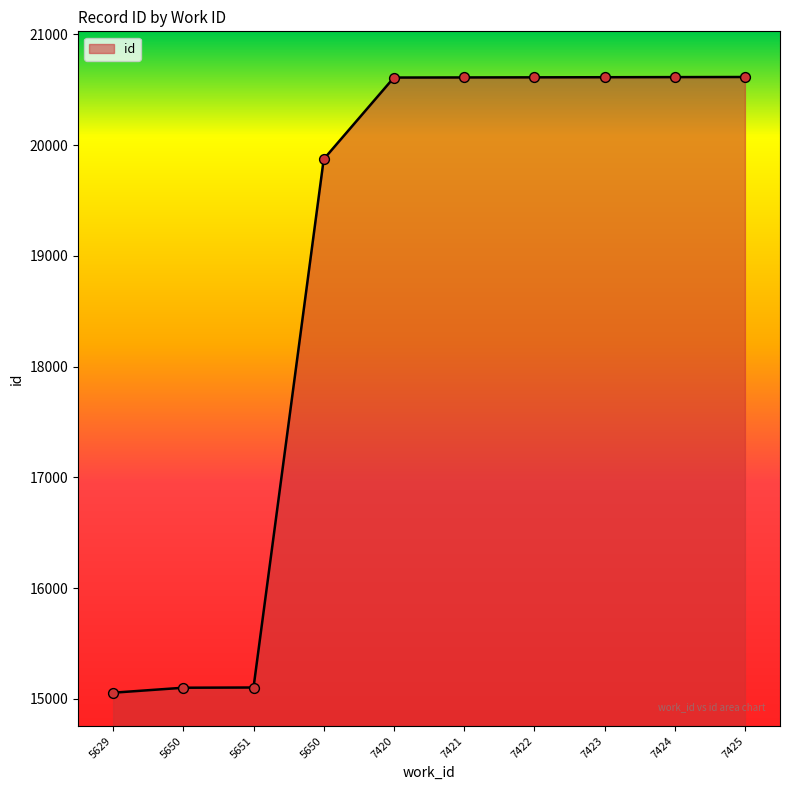

Approximately how many times larger is the value at 7420 compared to 5629?

1.4